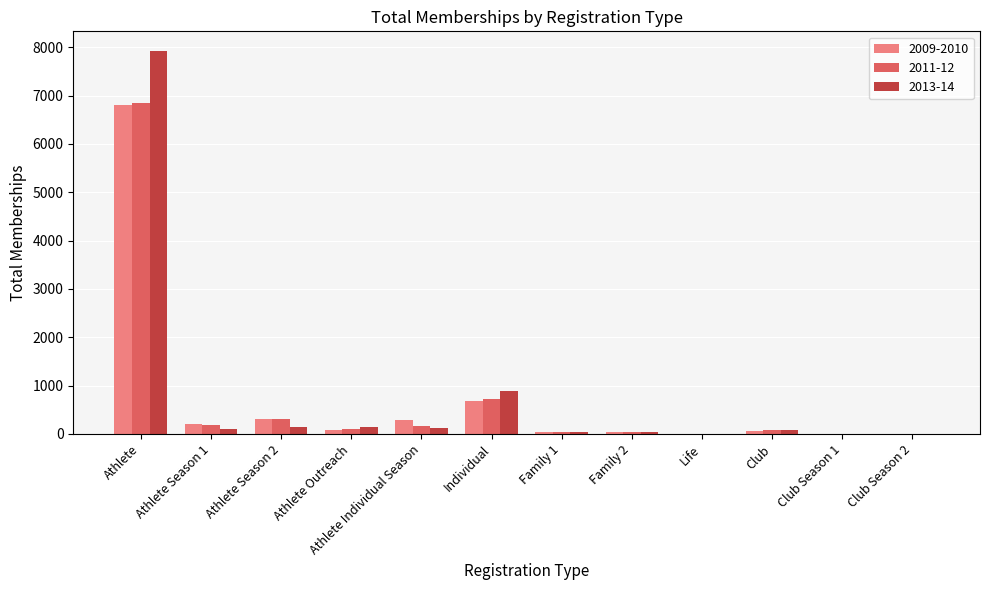

What is the maximum value shown in the chart?

7931